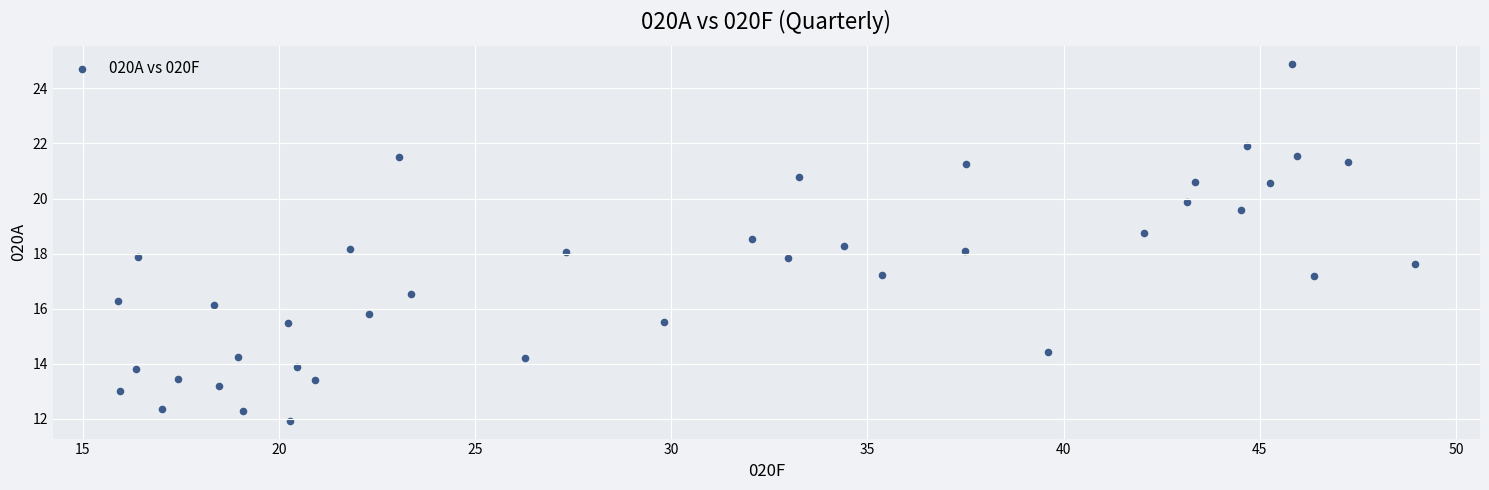

What is the range of X values (max minus min)?

33.1